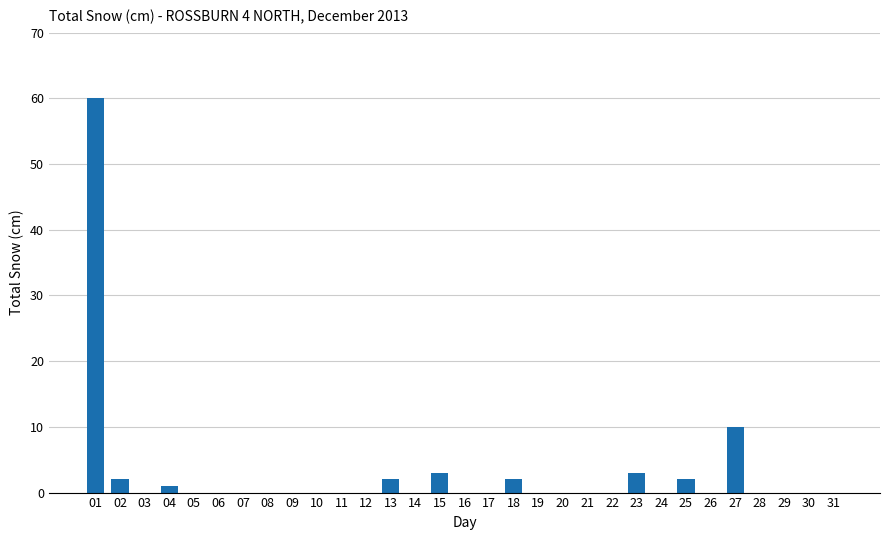

What is the change in value from 17 to 18?

+2